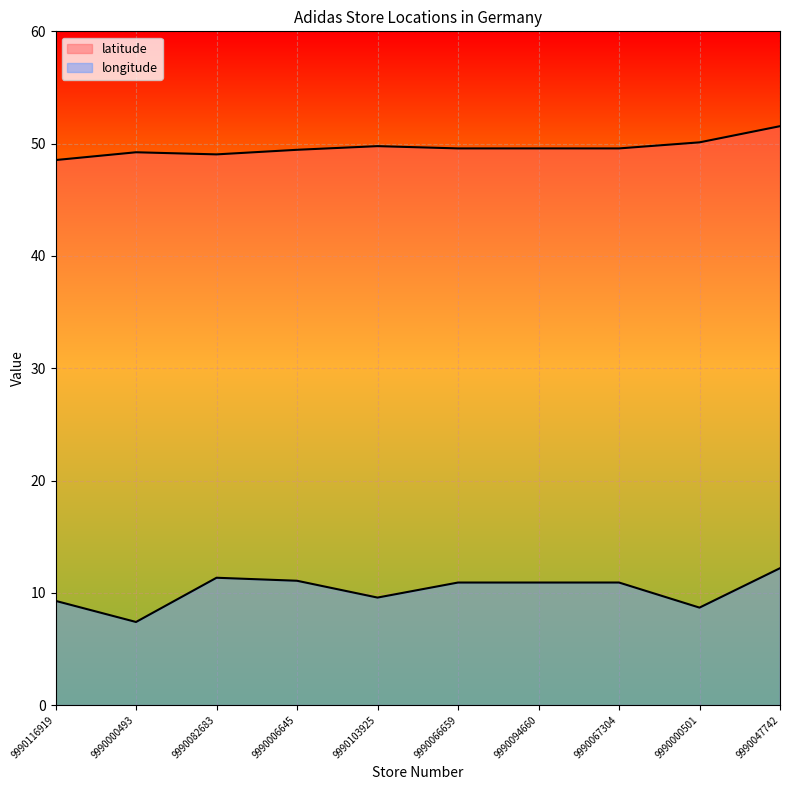

Between 9990066659 and 9990047742, which series saw the biggest shift?

latitude